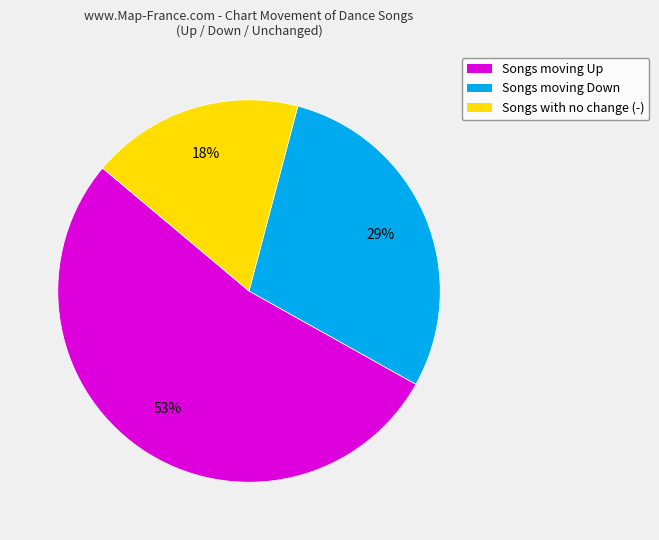

What is the majority slice?

Songs moving Up